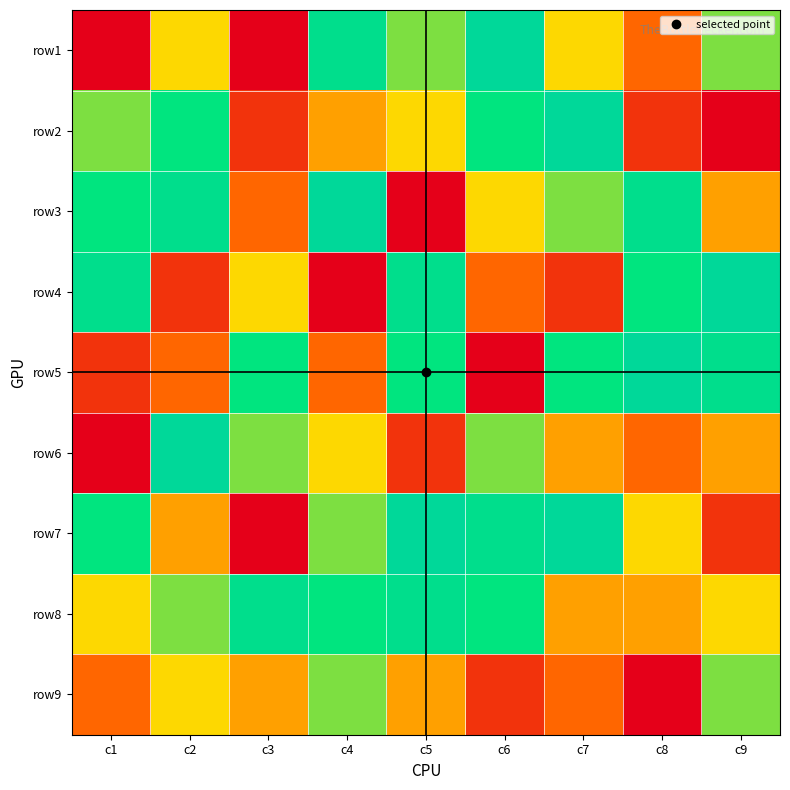

Reading right to left, transcribe all the data shown in this chart.

row1: c9=6	c8=3	c7=5	c6=9	c5=6	c4=8	c3=1	c2=5	c1=1
row2: c9=1	c8=2	c7=9	c6=7	c5=5	c4=4	c3=2	c2=7	c1=6
row3: c9=4	c8=8	c7=6	c6=5	c5=1	c4=9	c3=3	c2=8	c1=7
row4: c9=9	c8=7	c7=2	c6=3	c5=8	c4=1	c3=5	c2=2	c1=8
row5: c9=8	c8=9	c7=7	c6=1	c5=7	c4=3	c3=7	c2=3	c1=2
row6: c9=4	c8=3	c7=4	c6=6	c5=2	c4=5	c3=6	c2=9	c1=1
row7: c9=2	c8=5	c7=9	c6=8	c5=9	c4=6	c3=1	c2=4	c1=7
row8: c9=5	c8=4	c7=4	c6=7	c5=8	c4=7	c3=8	c2=6	c1=5
row9: c9=6	c8=1	c7=3	c6=2	c5=4	c4=6	c3=4	c2=5	c1=3